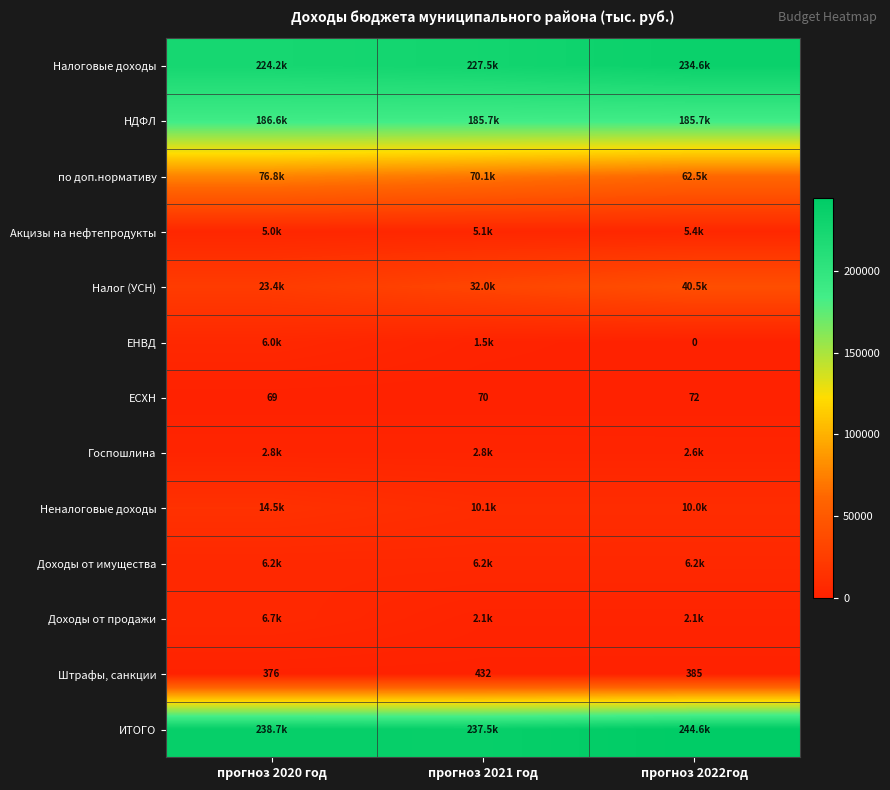

Is it true that ЕСХН equals 69.0 at прогноз 2020 год?

True